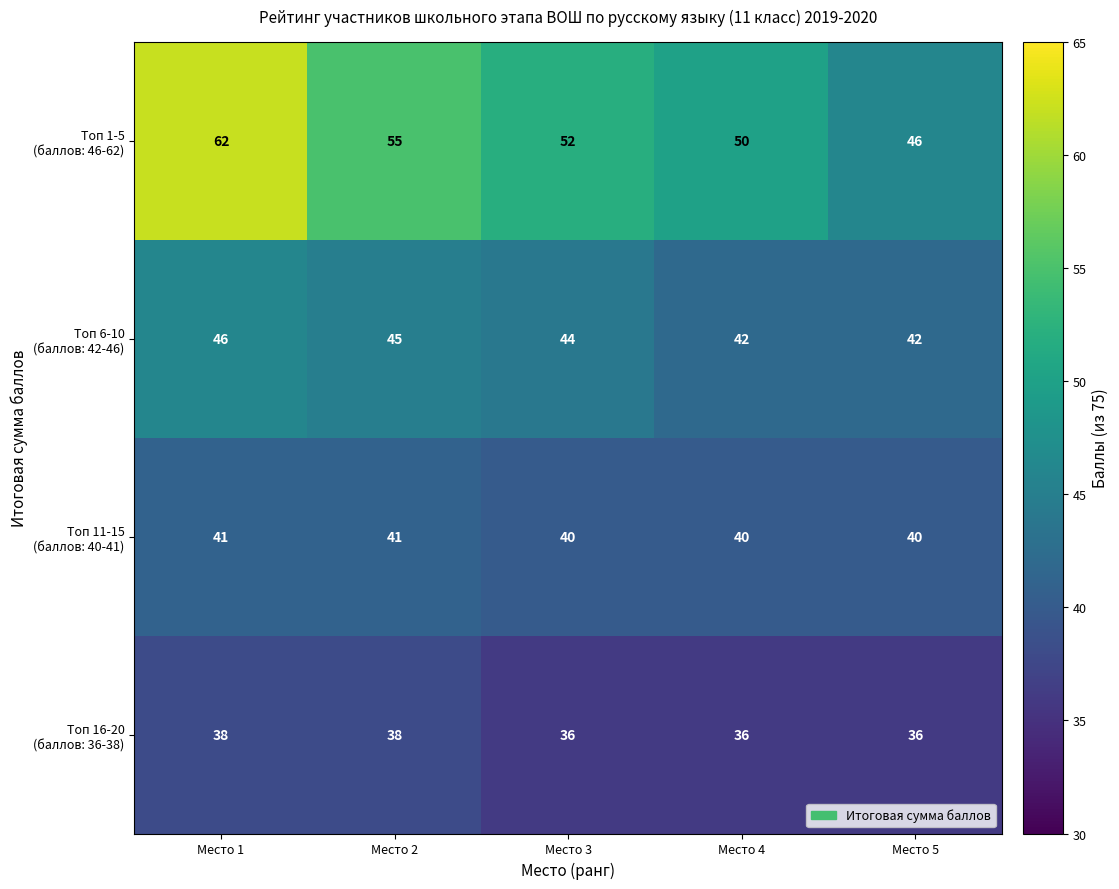

What is the greatest value displayed?

62